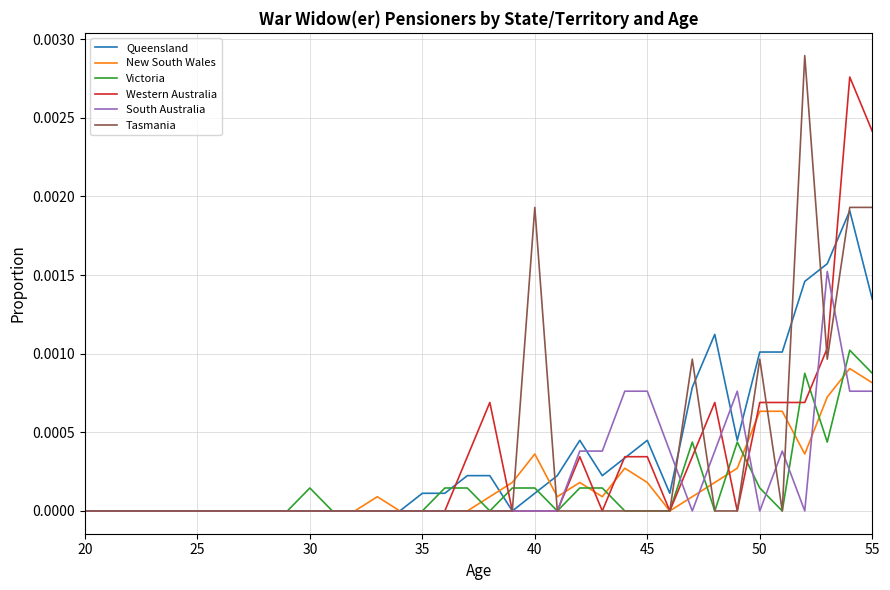

Which series has the largest range (max minus min)?

Tasmania